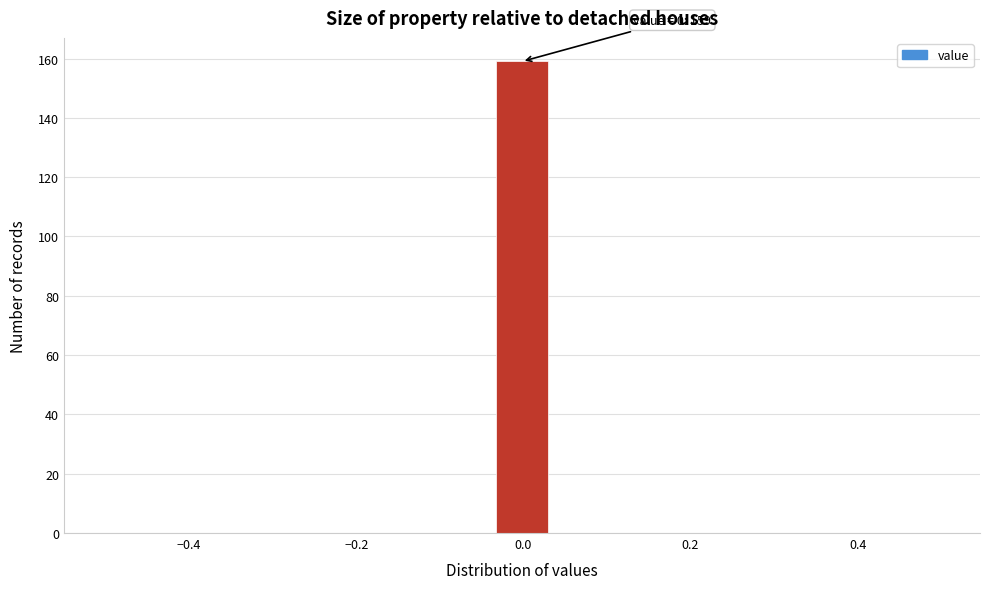

Around what value on the x-axis is the tallest bar? Give the approximate position of its centre, as read against the axis.

0.00